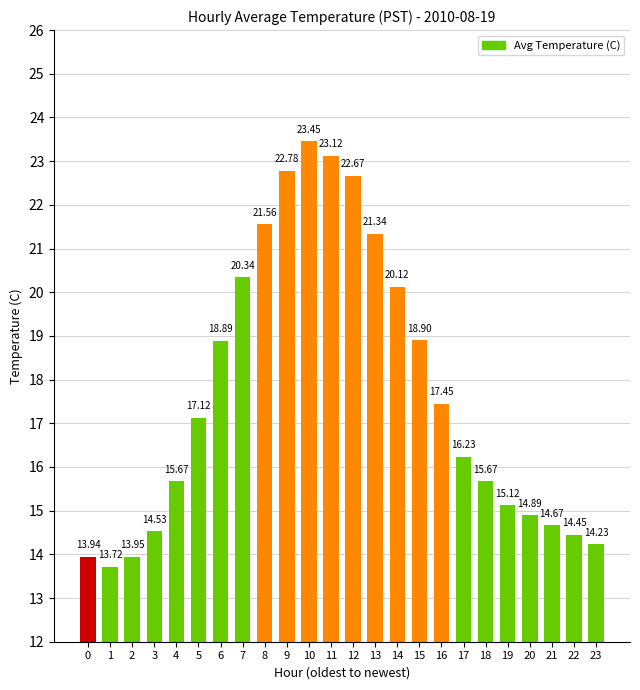

What is the average value?

17.7